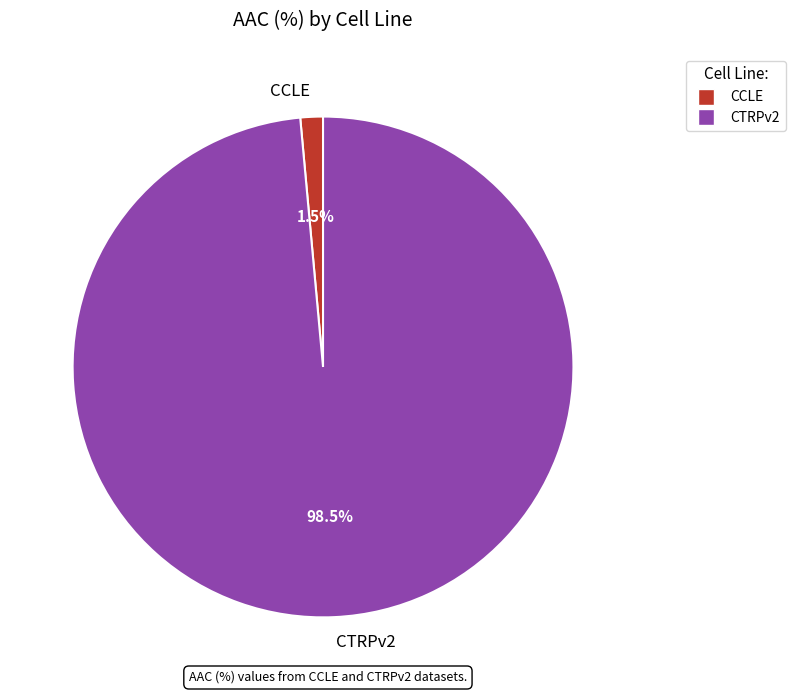

Which slice is the smallest?

CCLE